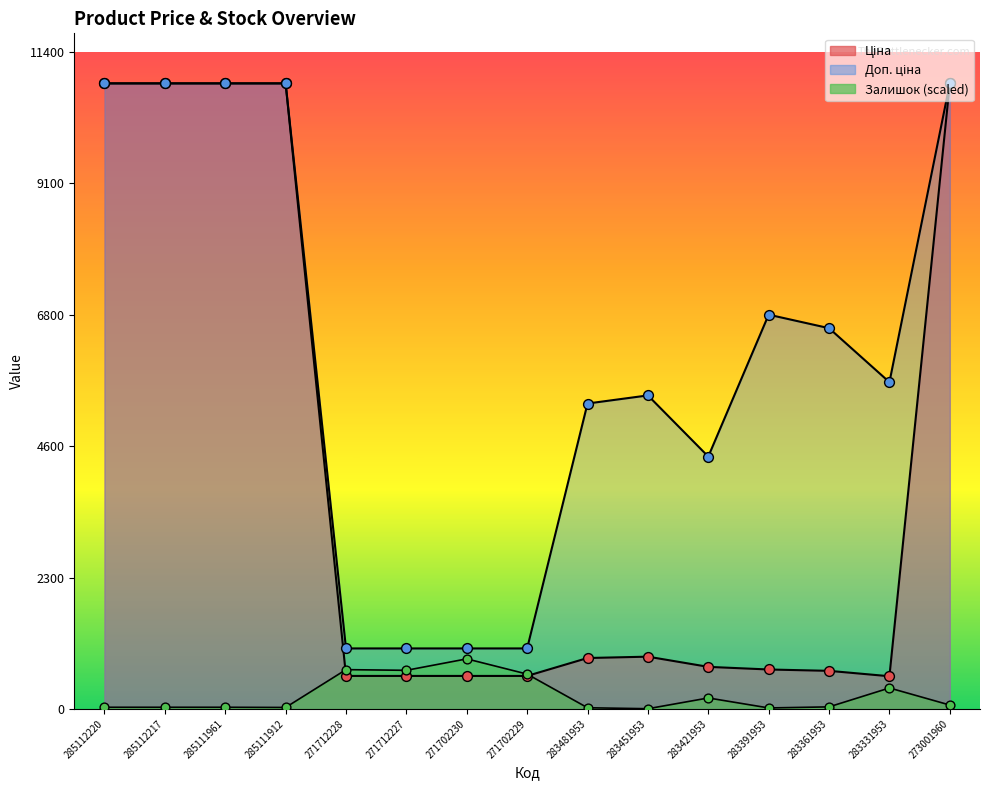

What is the total value across all series at 285111912?

21705.4